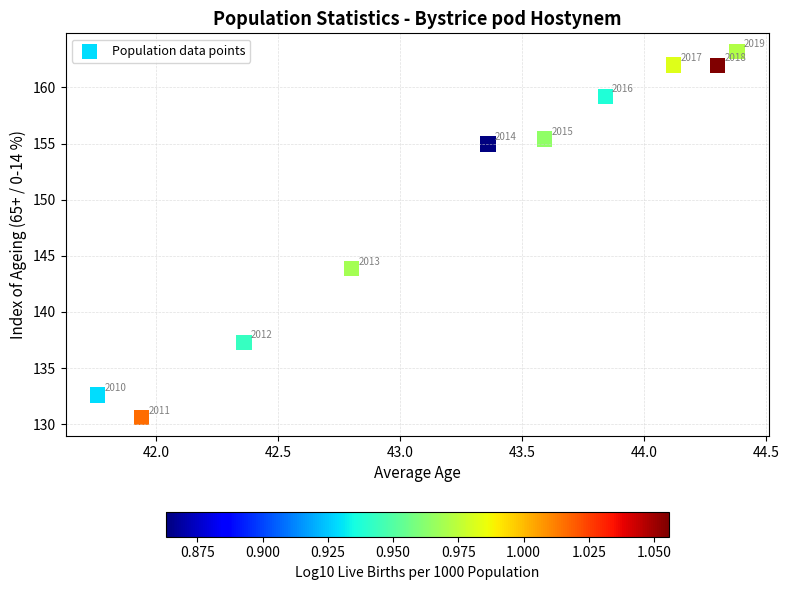

What is the range of Y values (max minus min)?

32.6